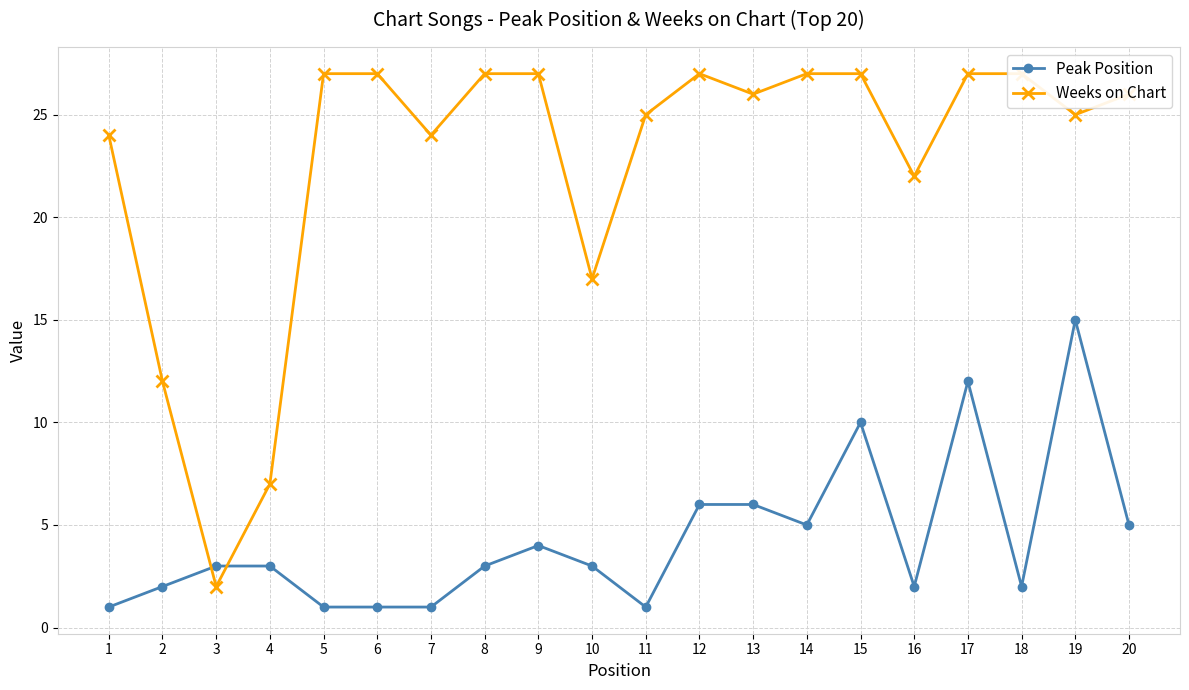

Is this an area chart (filled region under the line)?

No